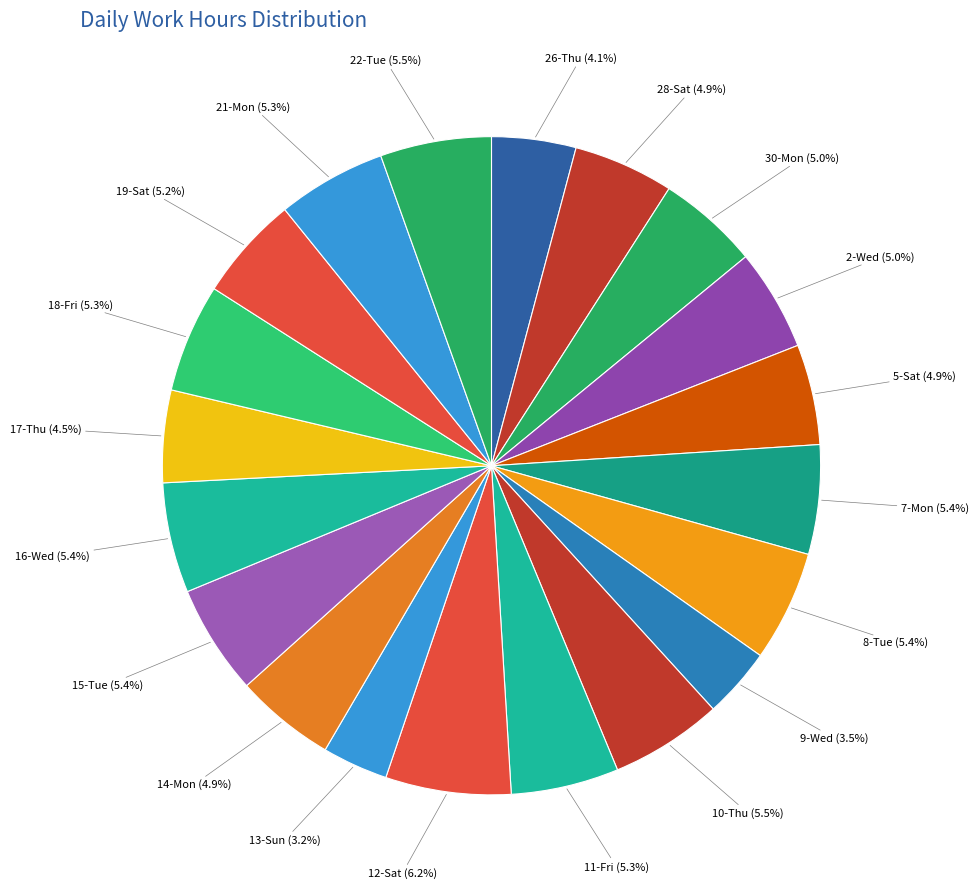

What percentage is NOT represented by 15-Tue?

94.6%